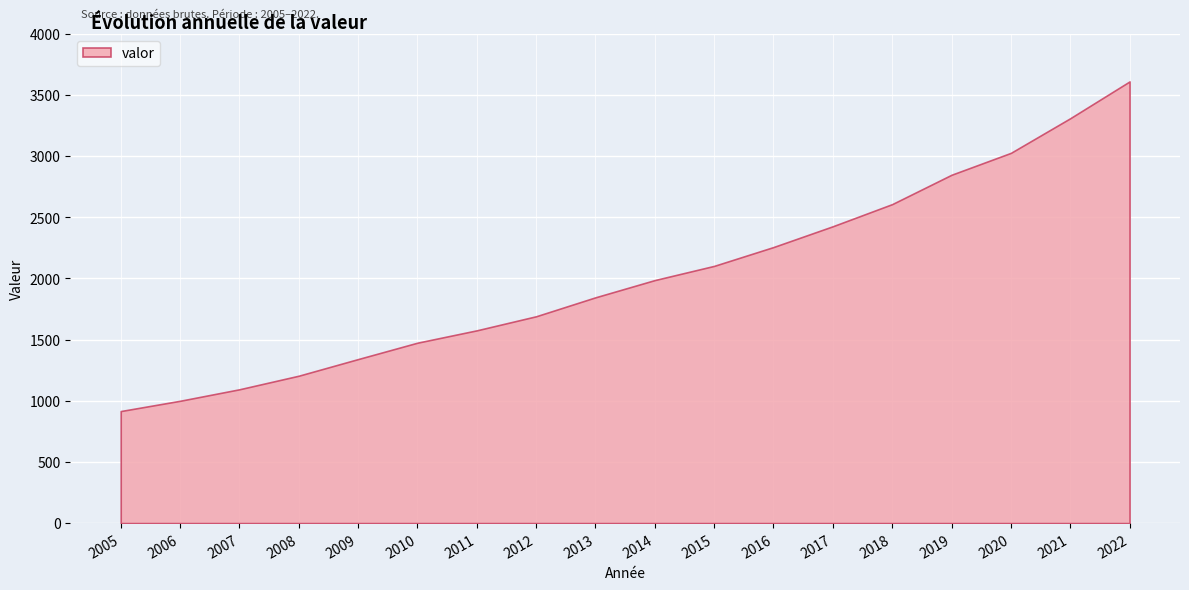

List the labels in order of value, smallest first.

2005, 2006, 2007, 2008, 2009, 2010, 2011, 2012, 2013, 2014, 2015, 2016, 2017, 2018, 2019, 2020, 2021, 2022